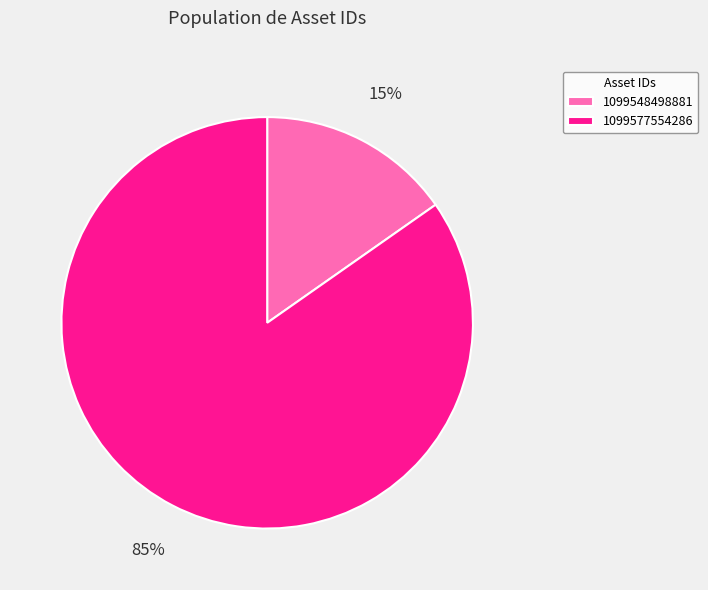

To the nearest percent, what is the combined percentage of 1099577554286 and 1099548498881?

100%